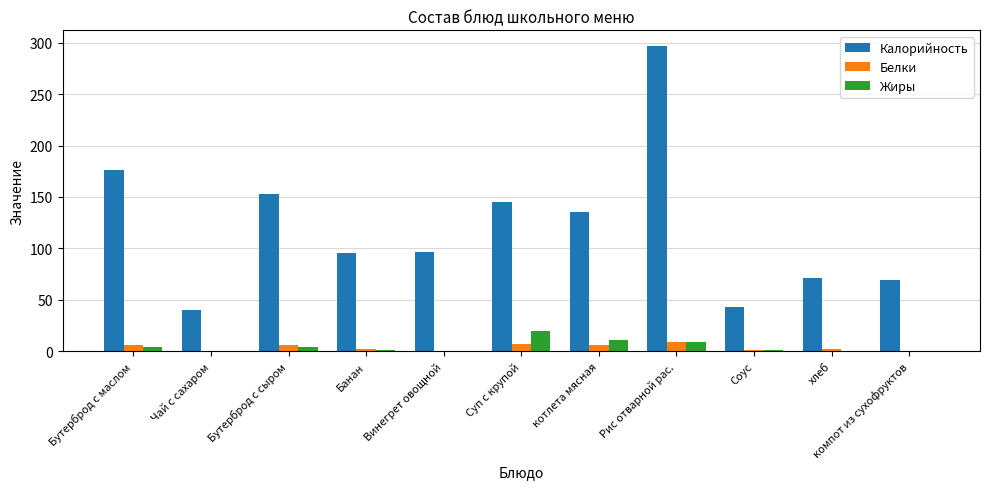

What is the maximum value shown in the chart?

297.0